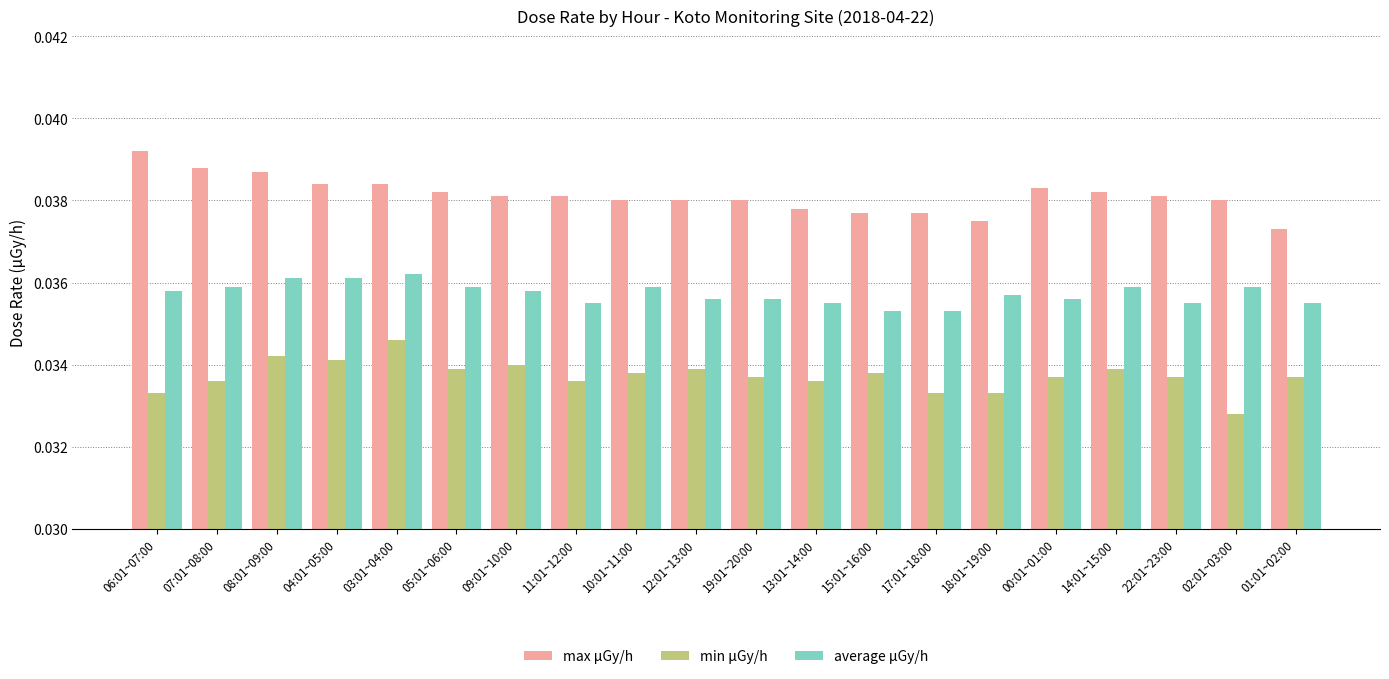

What is the label of the 6th bar from the right?

18:01~19:00